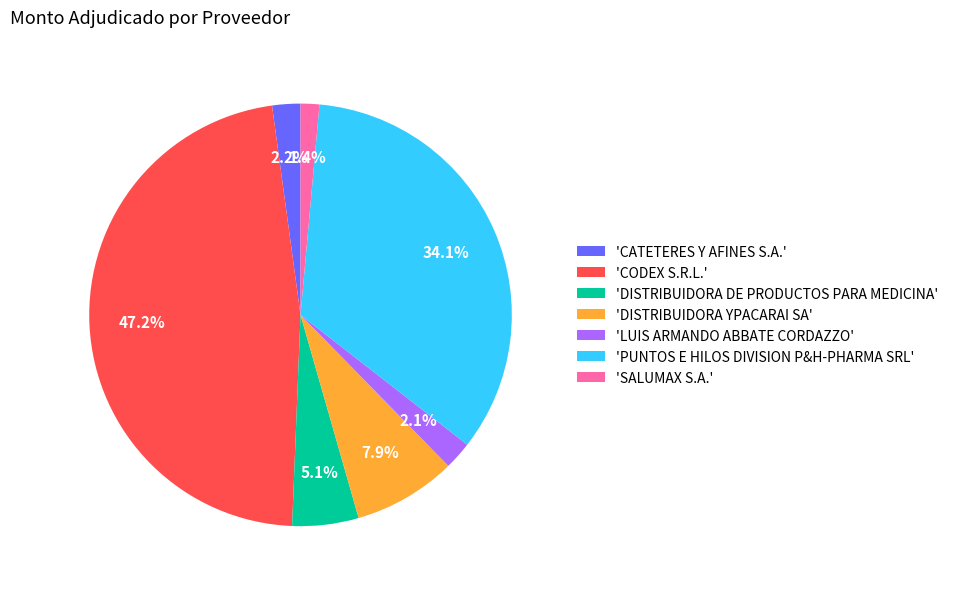

Does any single category account for the majority?

No